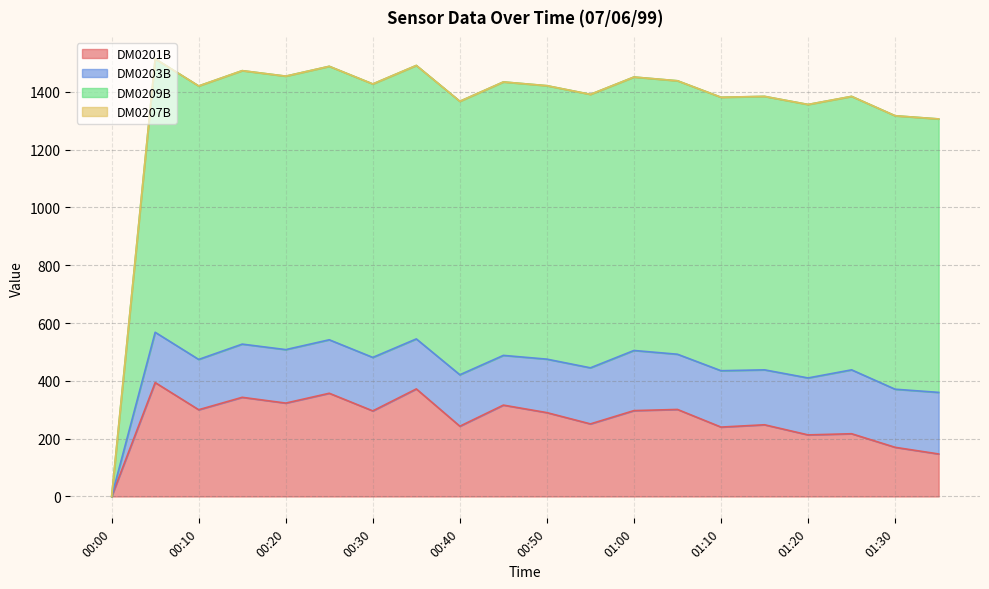

True or false: DM0201B and DM0209B cross at least once.

False